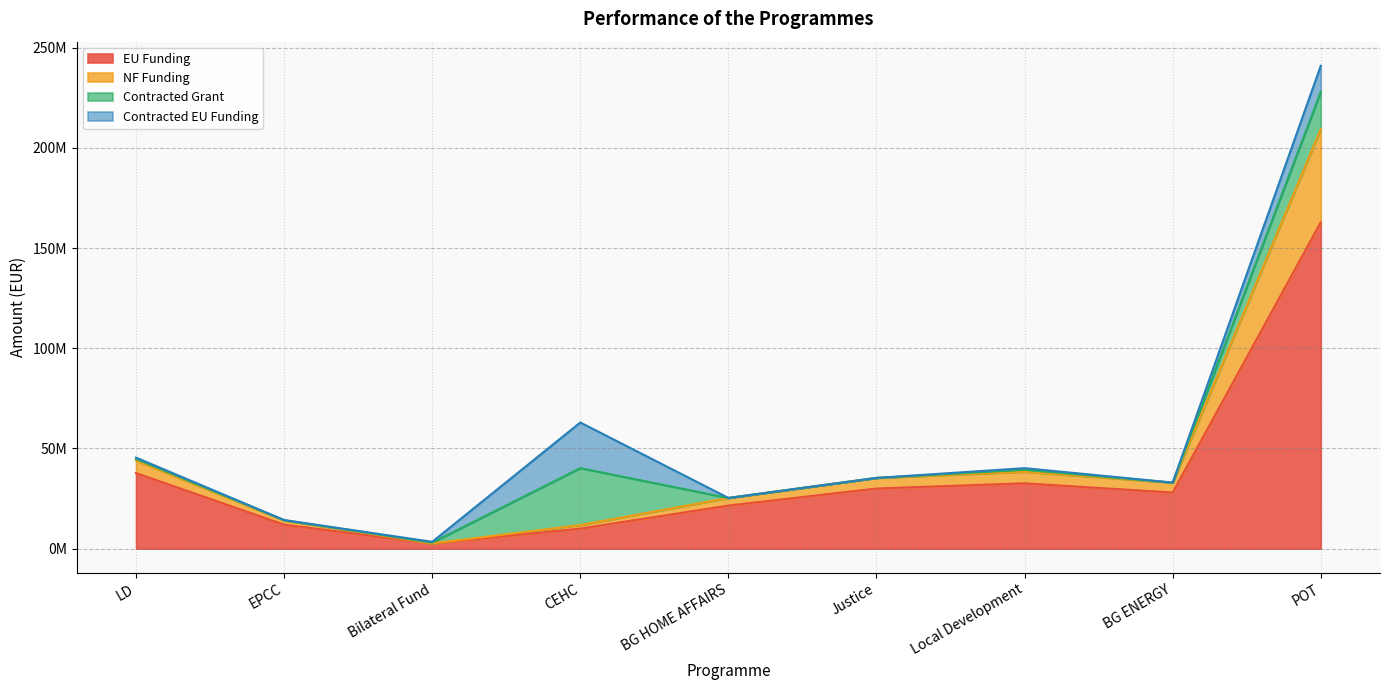

True or false: EU Funding and NF Funding intersect in this chart.

False